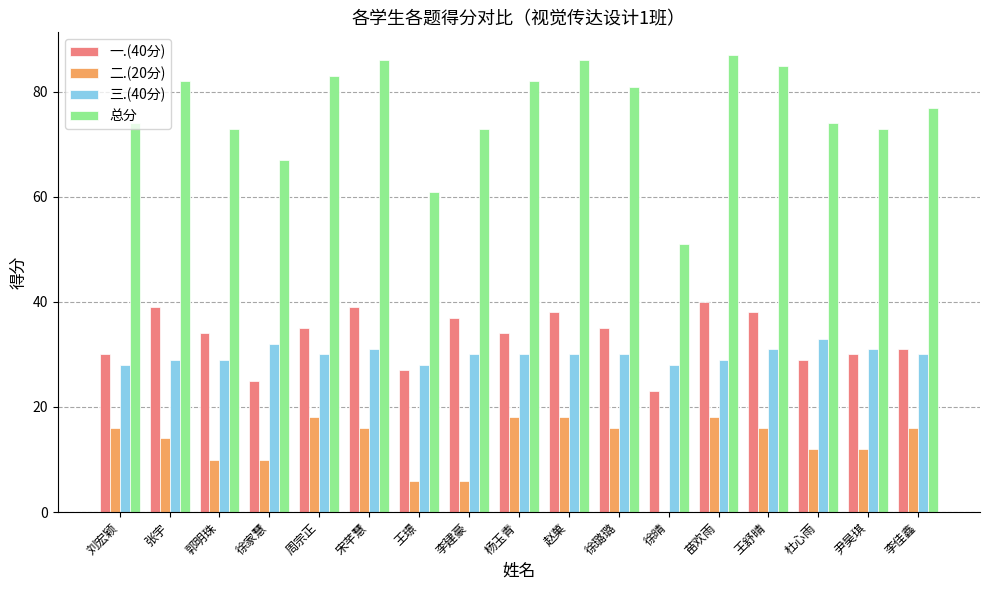

What is the approximate value of 三.(40分) at 赵菓?

30